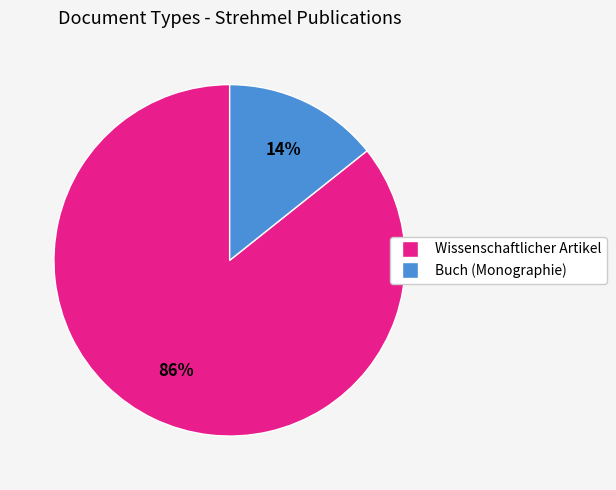

To the nearest percent, what is the average slice percentage?

50%